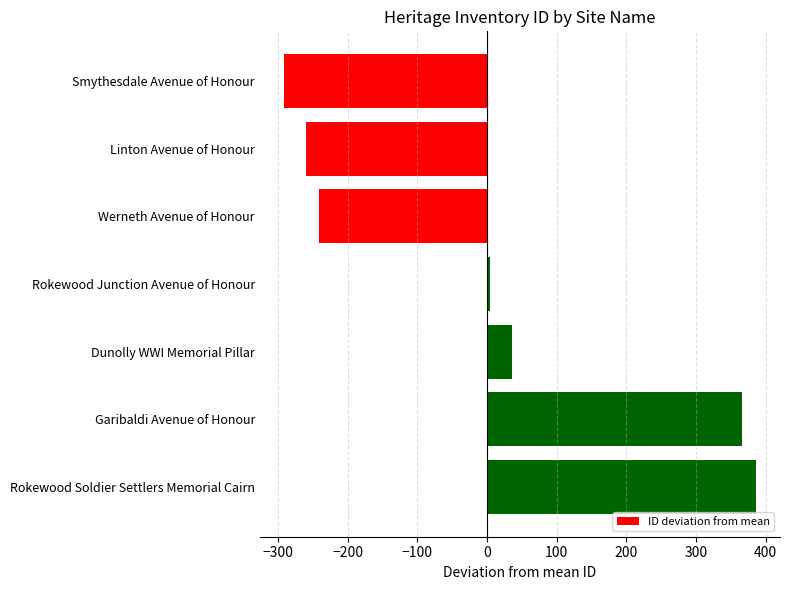

What is the value of the 3rd bar from the top?

-241.1